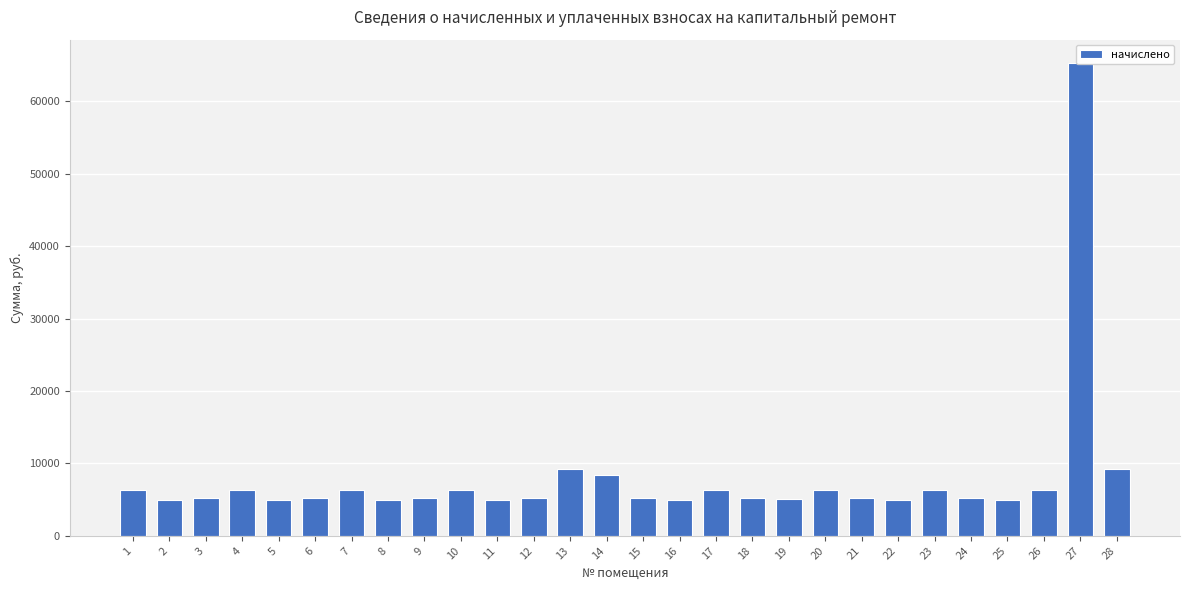

What is the greatest value displayed?

65274.2